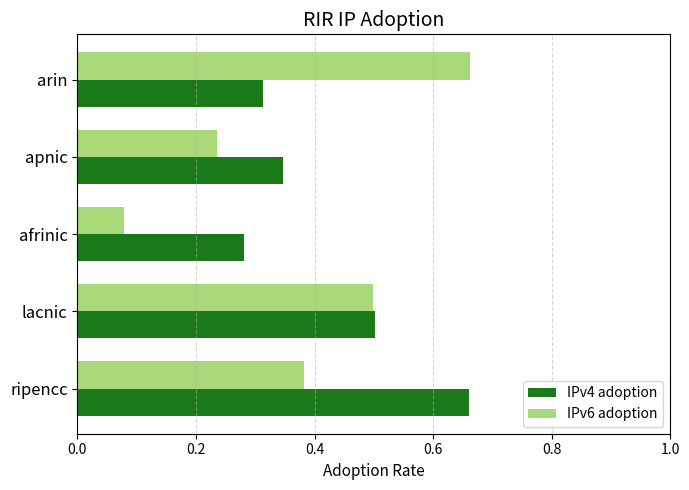

The IPv4 adoption series shows 0.5 at arin. True or false?

False